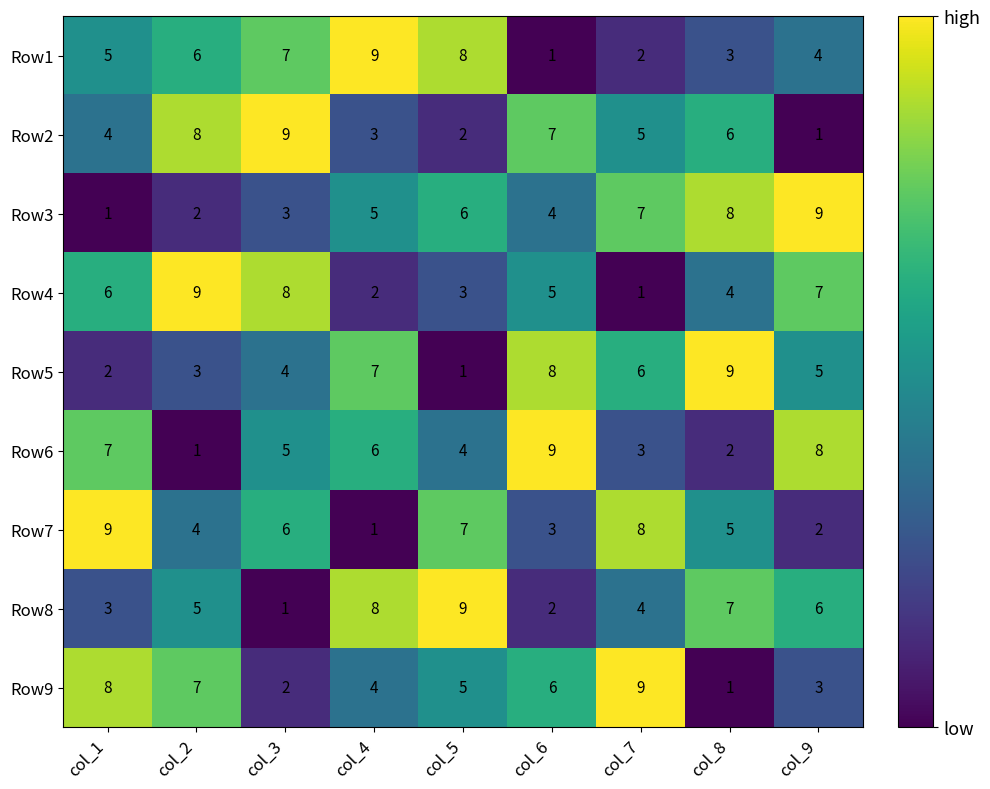

Rank the series at col_7 from lowest to highest value.

Row4, Row1, Row6, Row8, Row2, Row5, Row3, Row7, Row9